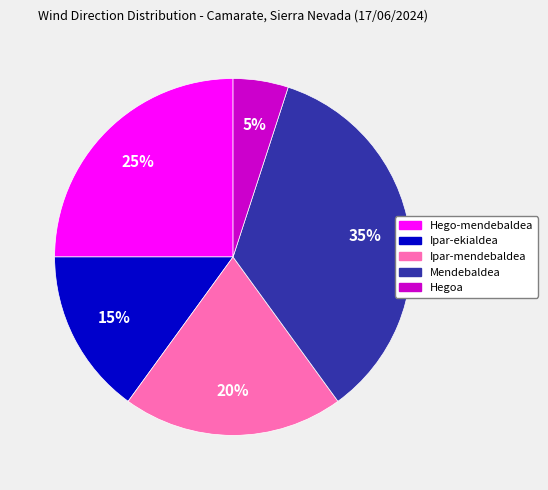

Does Ipar-ekialdea represent more than half of the total?

No